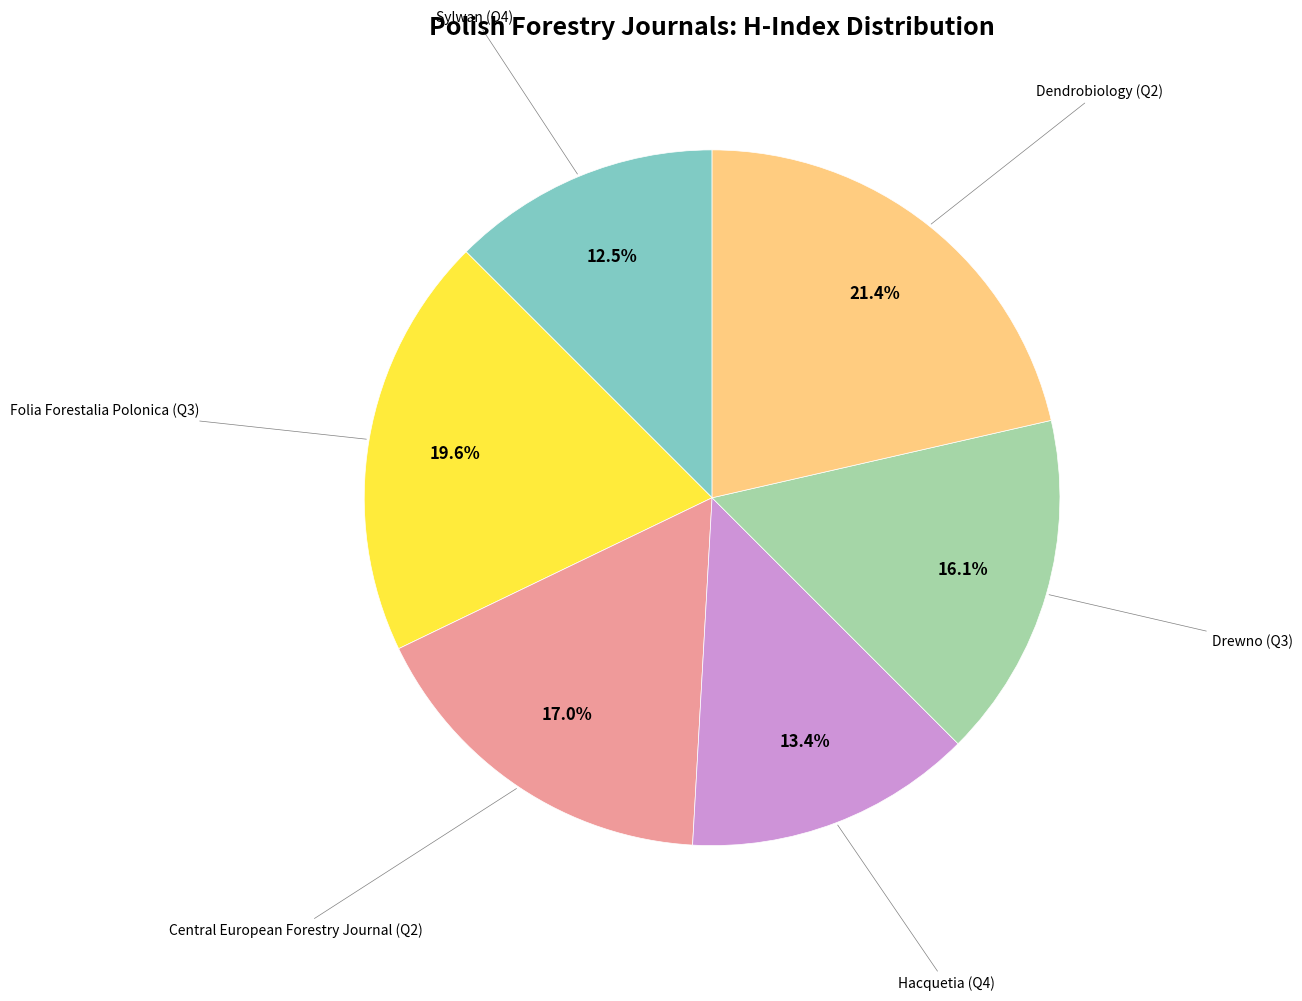

Is there a majority slice in this chart?

No